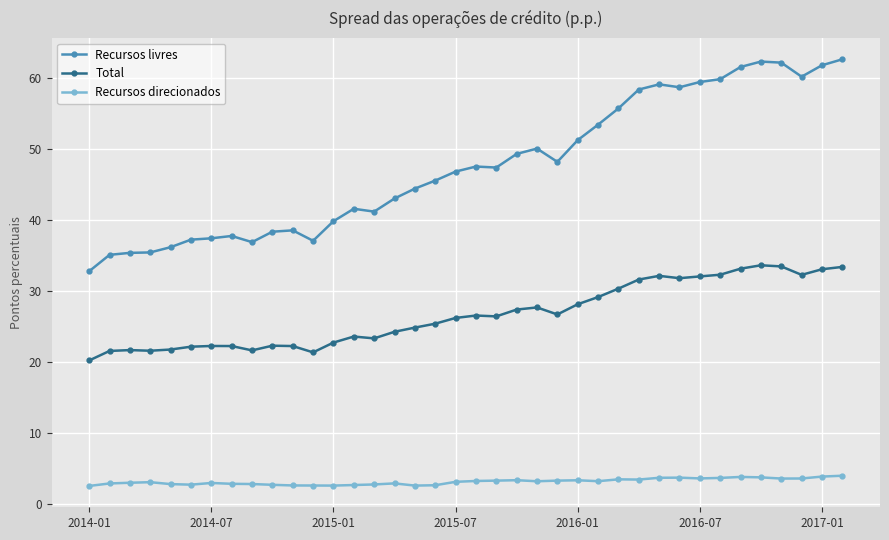

What is the maximum value shown in the chart?

62.6